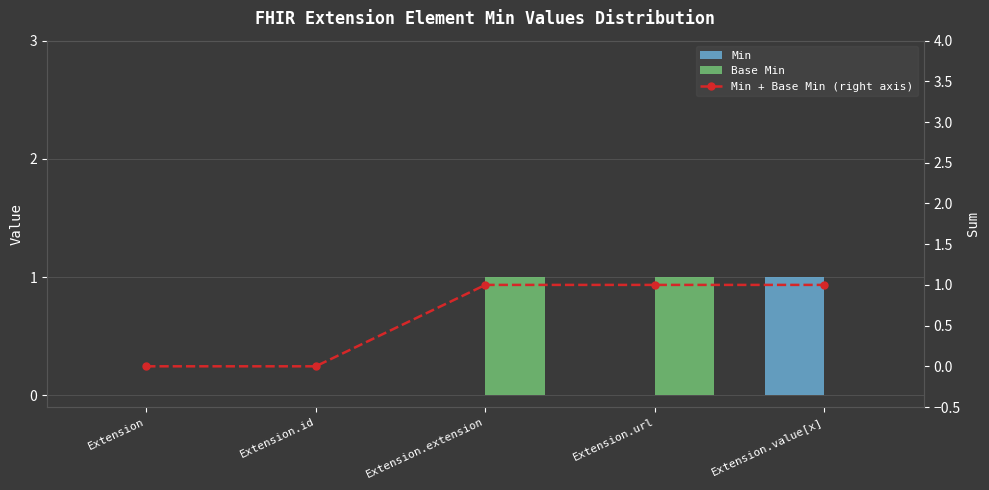

Reading left to right, what are all the values shown in this chart?

Min: Extension=0	Extension.id=0	Extension.extension=0	Extension.url=0	Extension.value[x]=1
Base Min: Extension=0	Extension.id=0	Extension.extension=1	Extension.url=1	Extension.value[x]=0
Min + Base Min (right axis): Extension=0	Extension.id=0	Extension.extension=1	Extension.url=1	Extension.value[x]=1